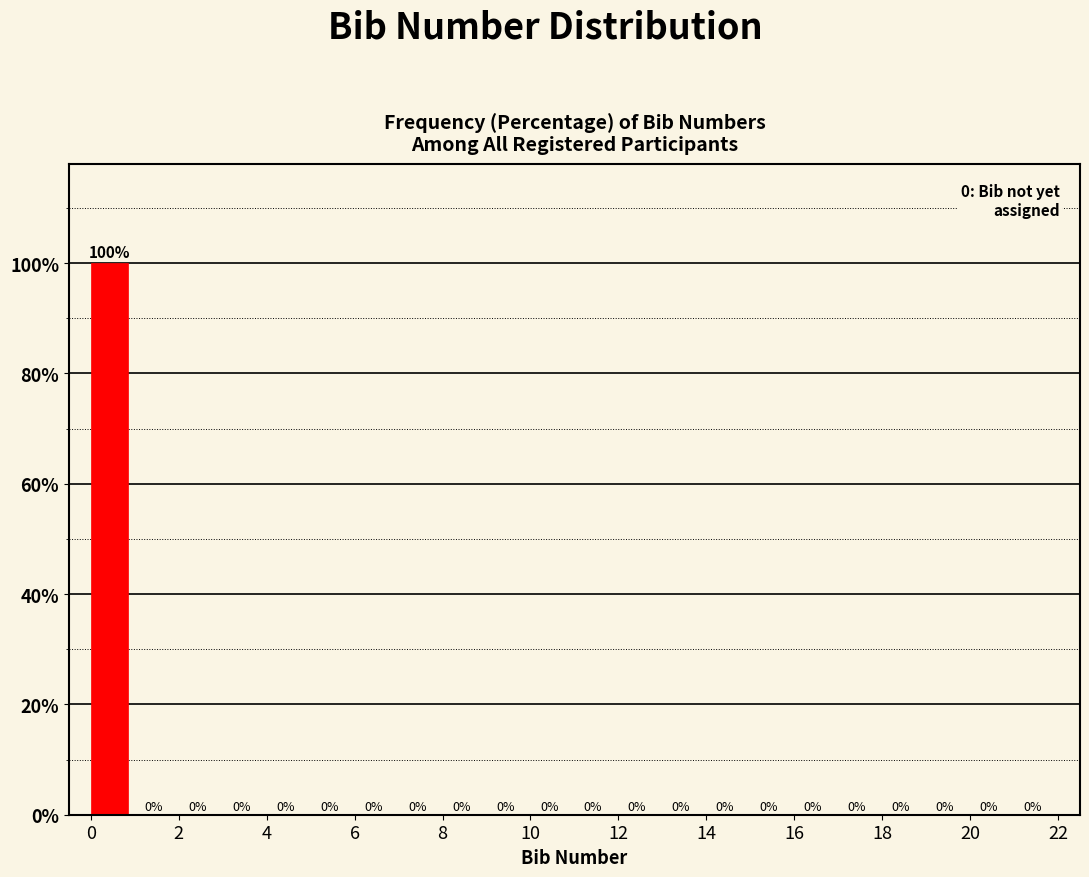

Reading left to right, transcribe this chart: for each bar, give the range it covers on the x-axis and its height.

0 to 1: 100
1 to 2: 0
2 to 3: 0
3 to 4: 0
4 to 5: 0
5 to 6: 0
6 to 7: 0
7 to 8: 0
8 to 9: 0
9 to 10: 0
10 to 11: 0
11 to 12: 0
12 to 13: 0
13 to 14: 0
14 to 15: 0
15 to 16: 0
16 to 17: 0
17 to 18: 0
18 to 19: 0
19 to 20: 0
20 to 21: 0
21 to 22: 0